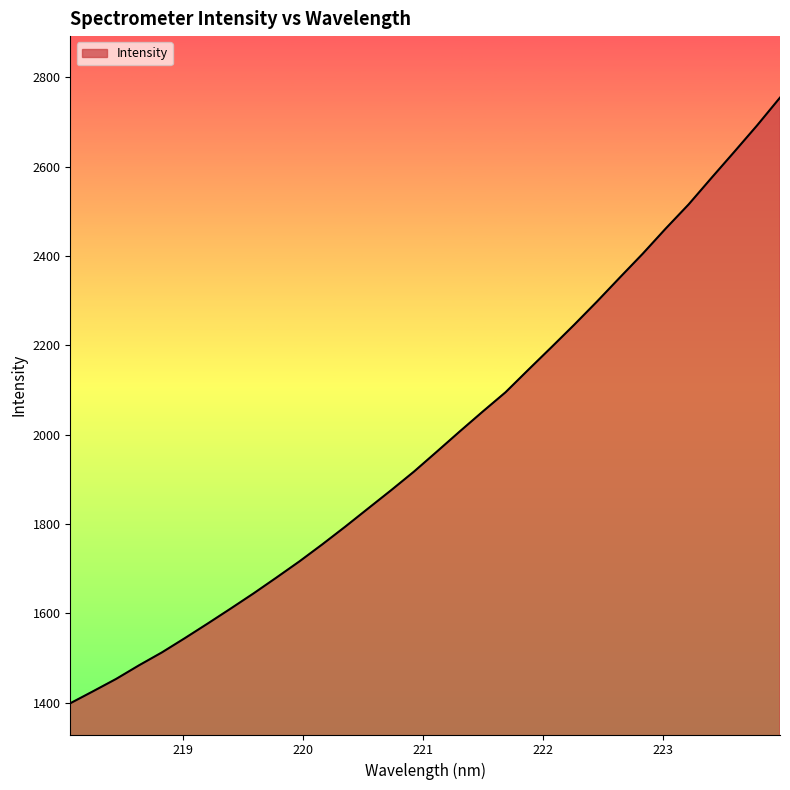

True or false: there are more than 2 points higher than both neighbors.

False